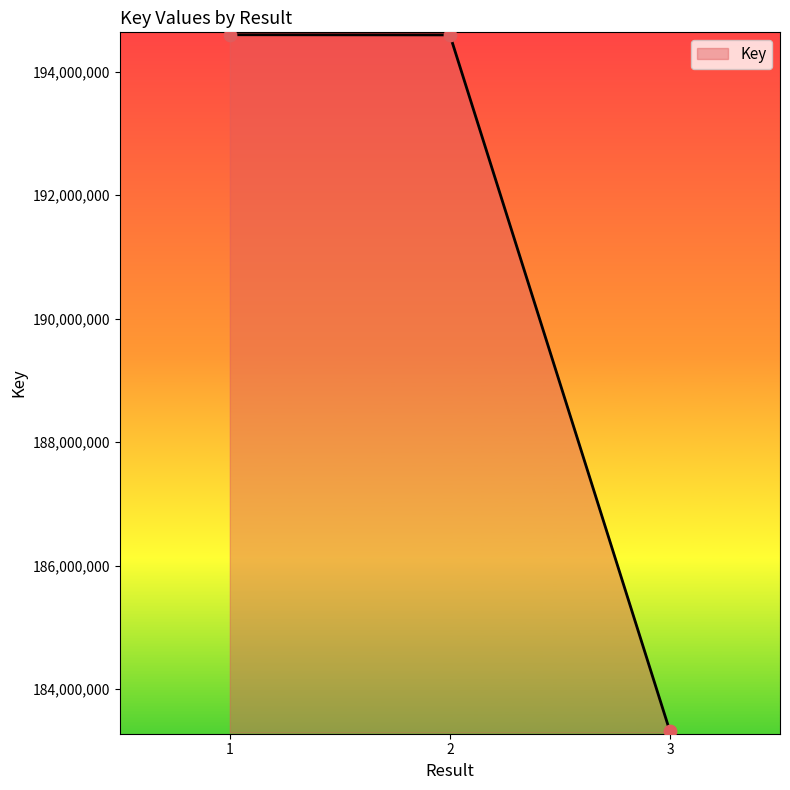

What is the change in value from 2 to 3?

-11278956